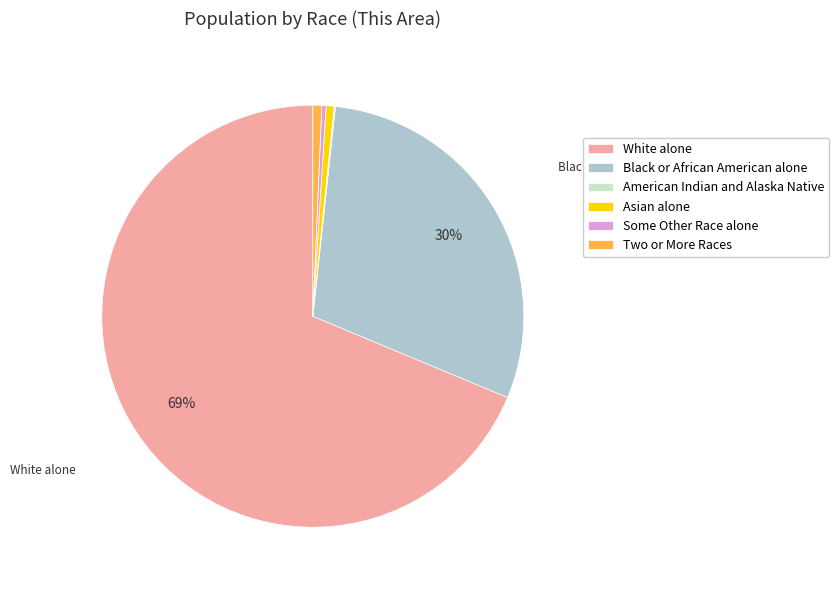

True or false: Two or More Races accounts for 11% of the total.

False